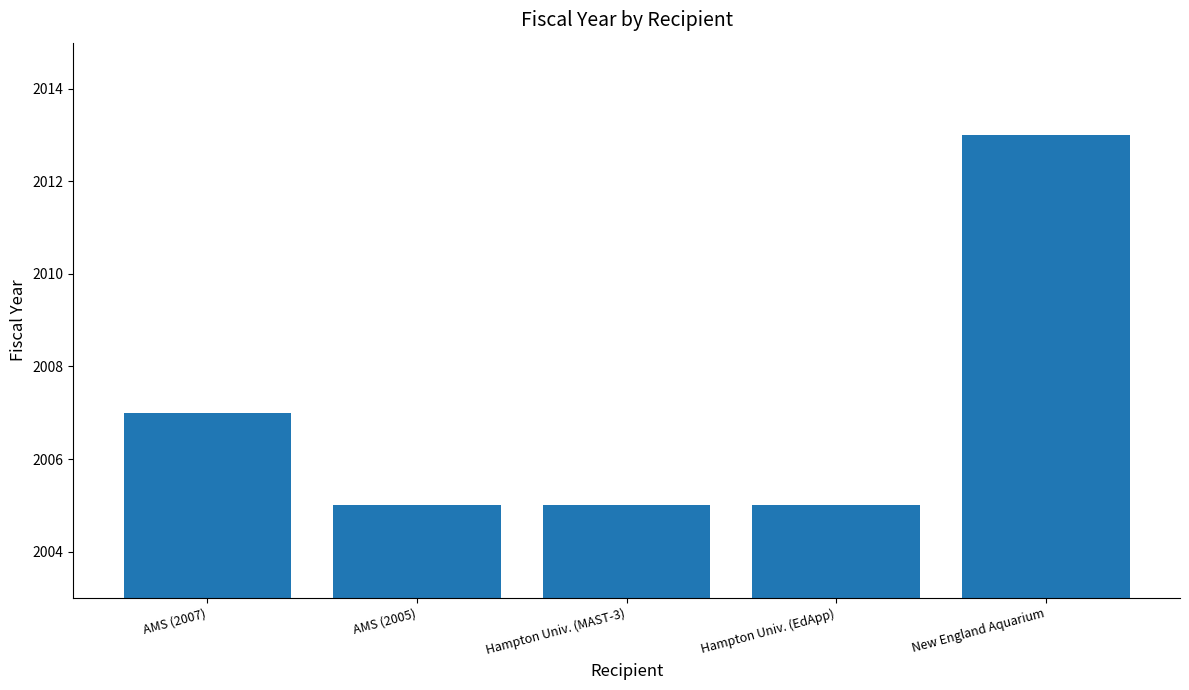

Approximately how many times larger is the value at Hampton Univ. (EdApp) compared to AMS (2005)?

1.0